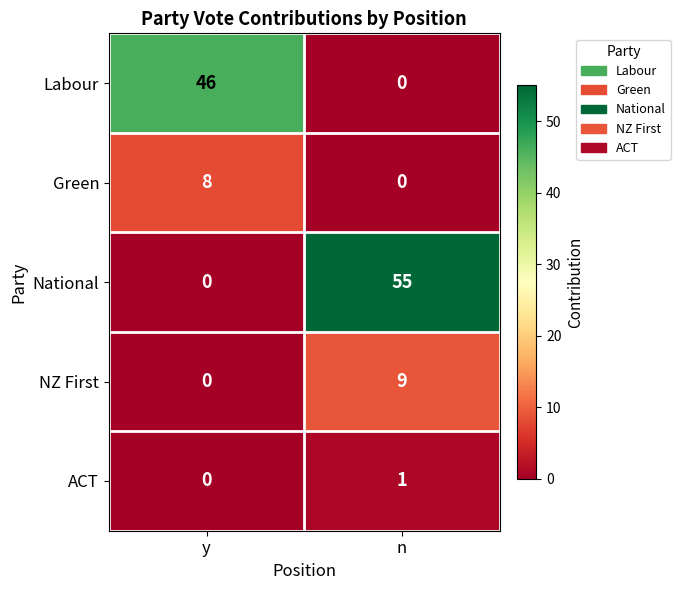

What is the sum of all Green values?

8